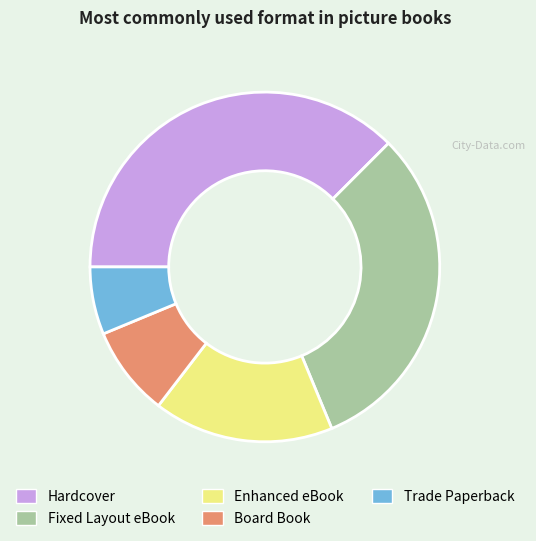

The Trade Paperback slice represents 17% of the pie. True or false?

False